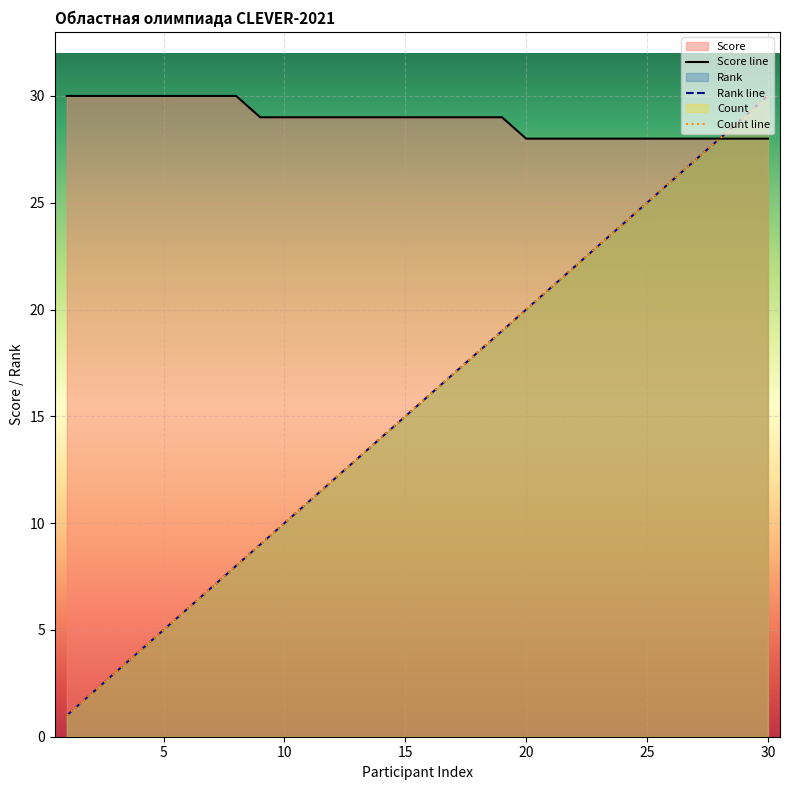

What is the difference between the highest and lowest values at 10?

19